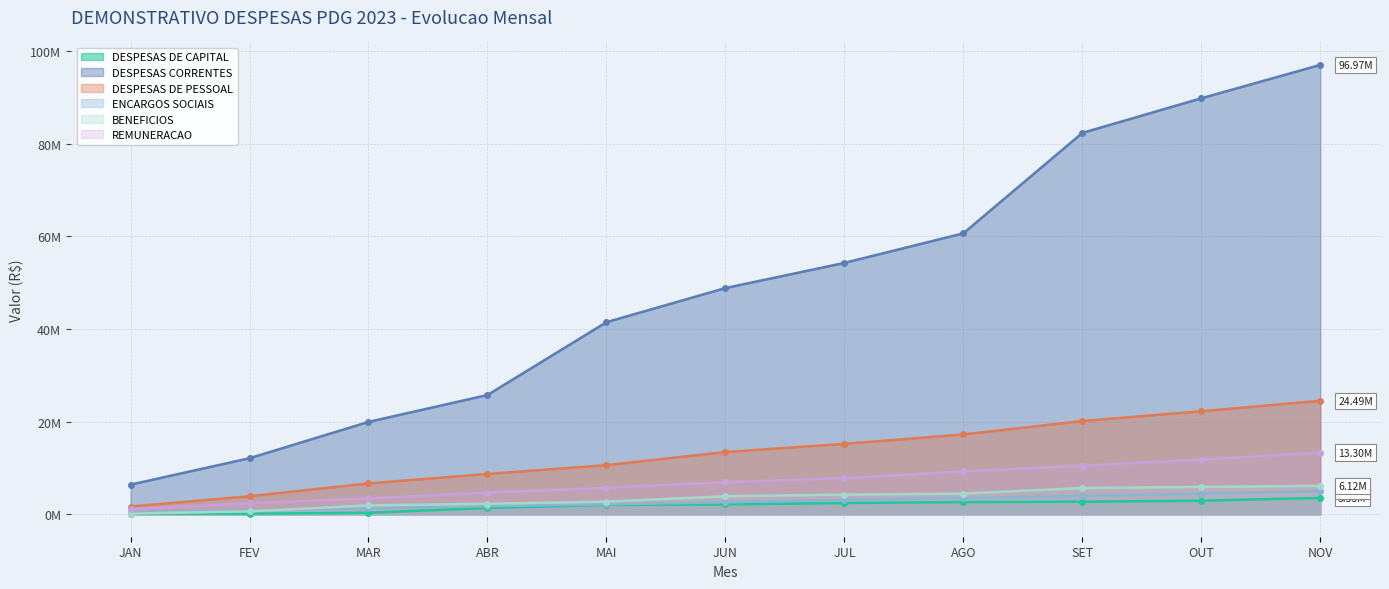

What is the label of the 7th point from the left?

JUL